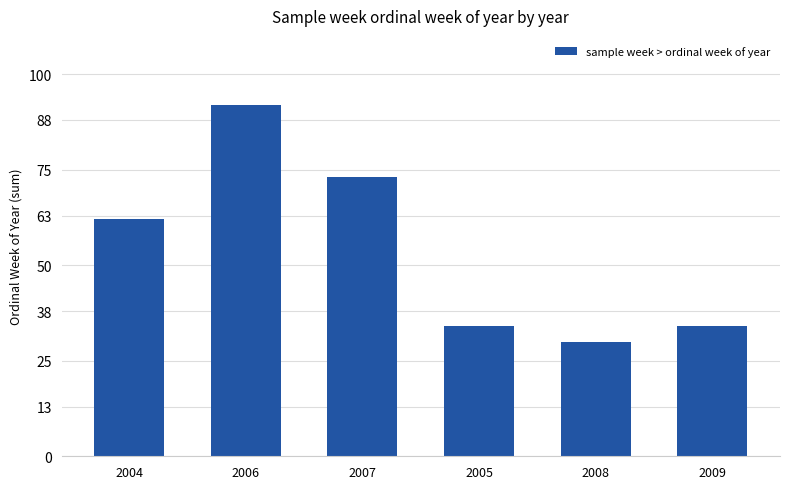

What is the ratio of the value at 2006 to the value at 2007?

1.3